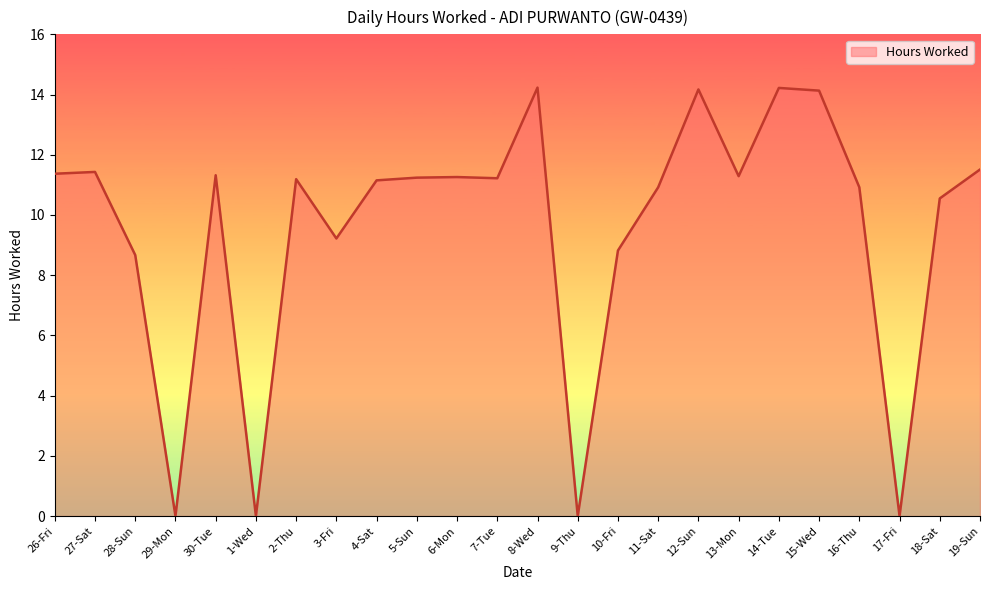

What position from the left is 10-Fri?

15